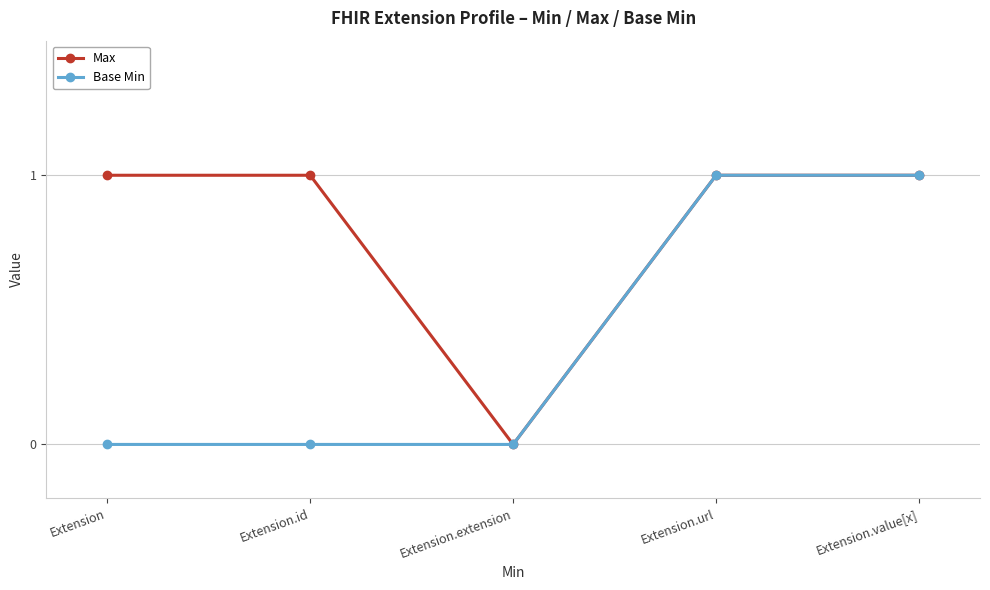

The Max series shows 1 at Extension.id. True or false?

True